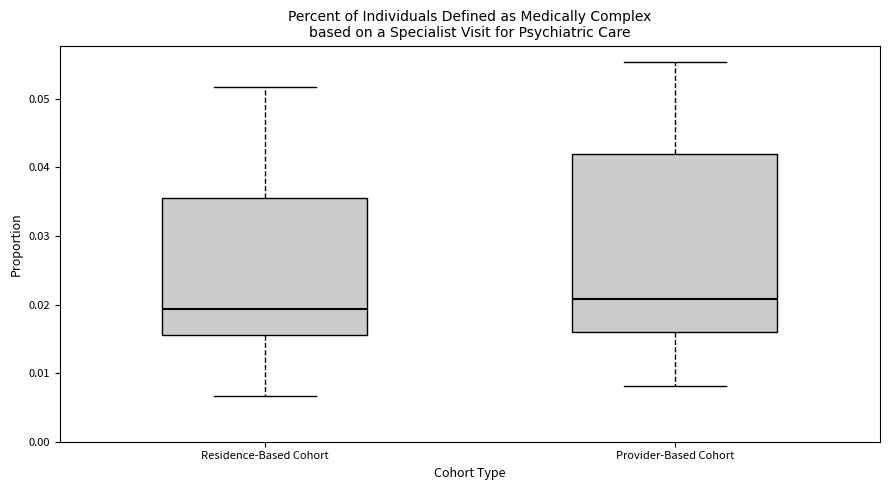

Comparing the boxes themselves (not the whiskers), which one is the tallest?

Provider-Based Cohort